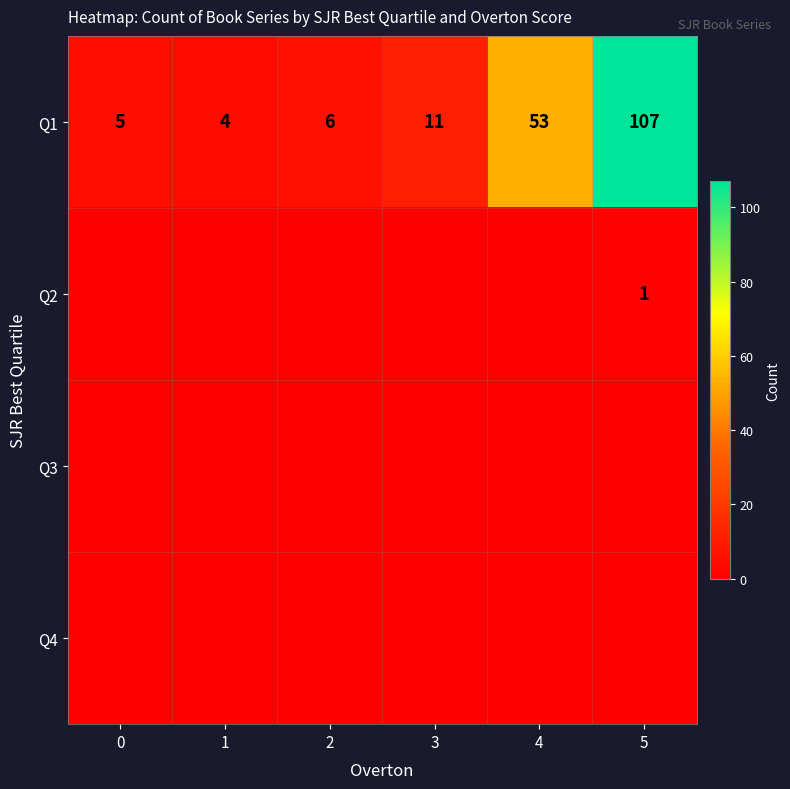

The value of Q1 at 2 is 3. True or false?

False